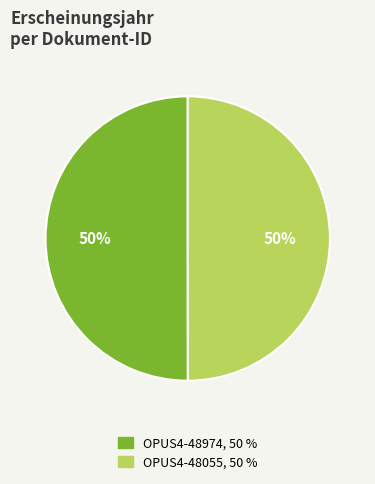

Do OPUS4-48974 and OPUS4-48055 together represent more than half of the pie?

Yes